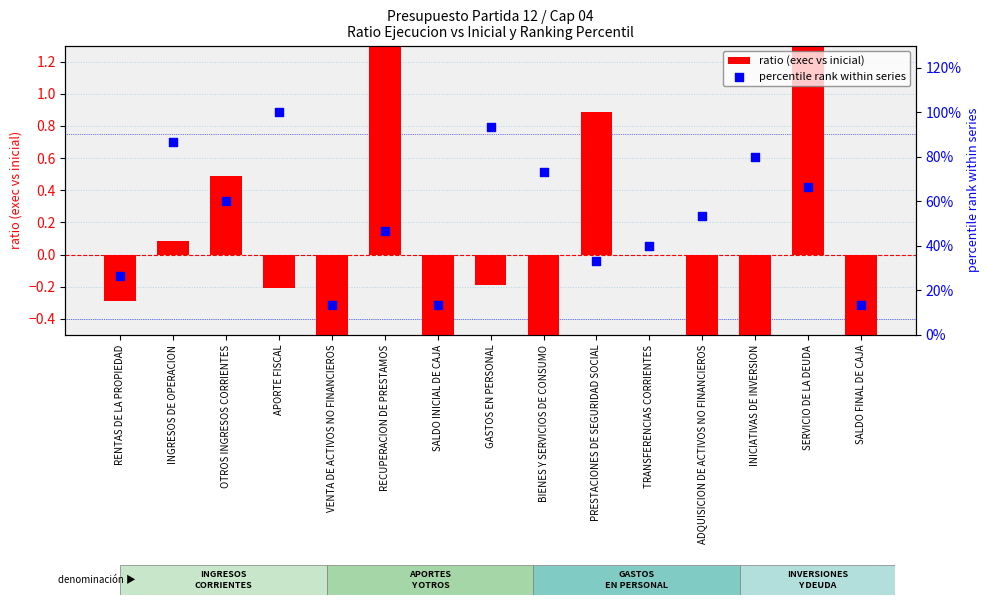

Which series contains the lowest Y value?

ratio (exec vs inicial)